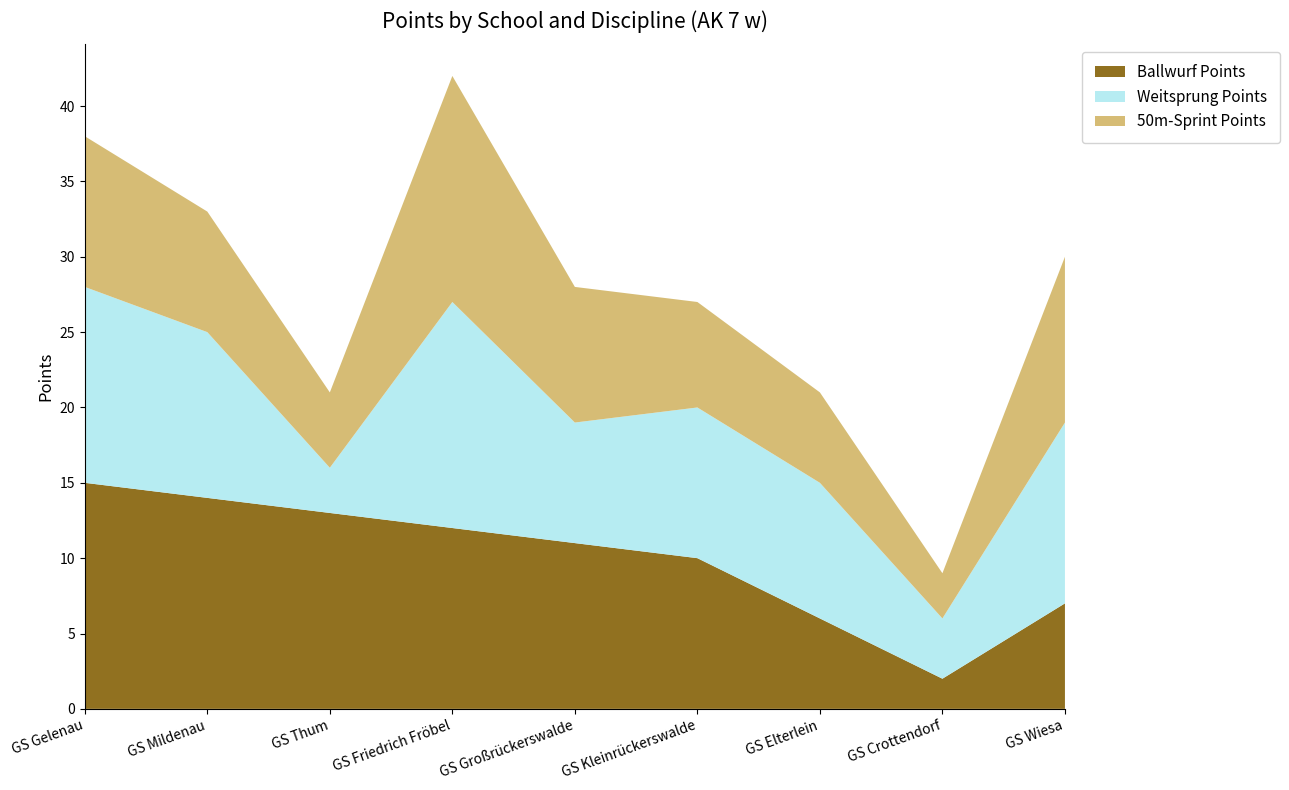

Reading left to right, list all the values displayed in this chart.

Ballwurf Points: 15	14	13	12	11	10	6	2	7
Weitsprung Points: 13	11	3	15	8	10	9	4	12
50m-Sprint Points: 10	8	5	15	9	7	6	3	11